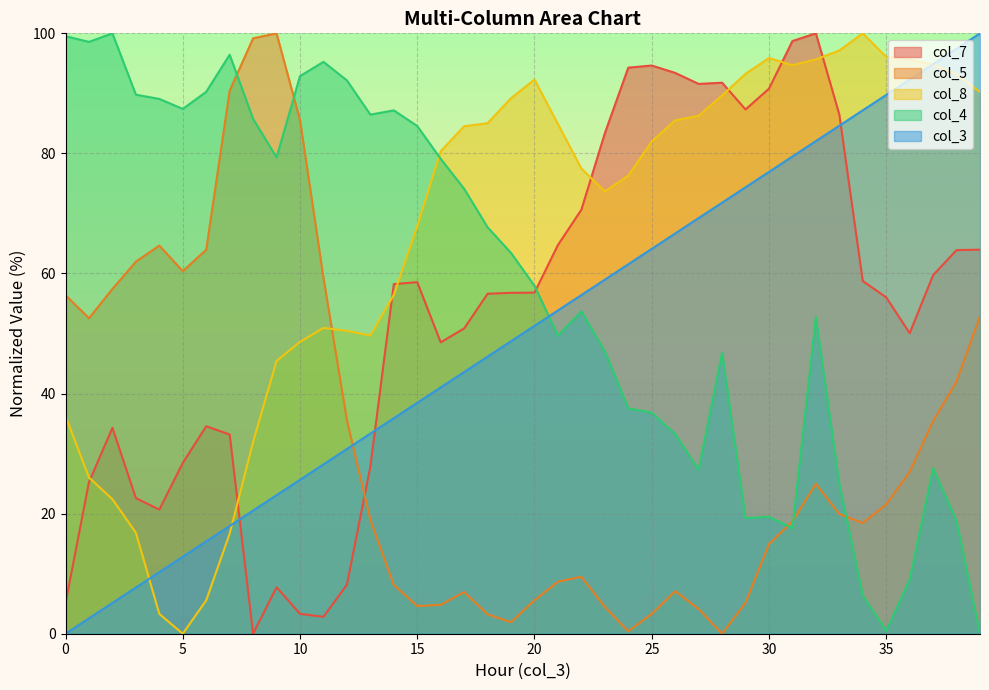

What is the sum of all col_7 values?

2140.5